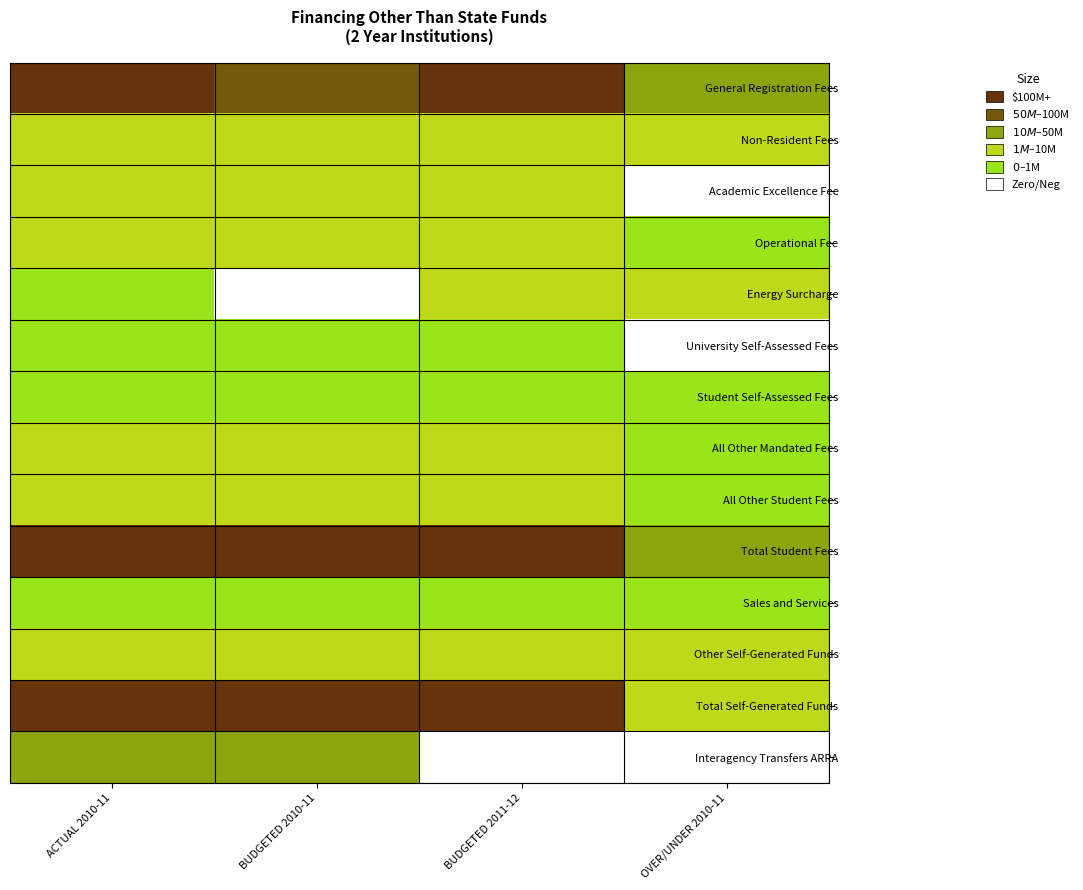

How many data points does each series have?

4